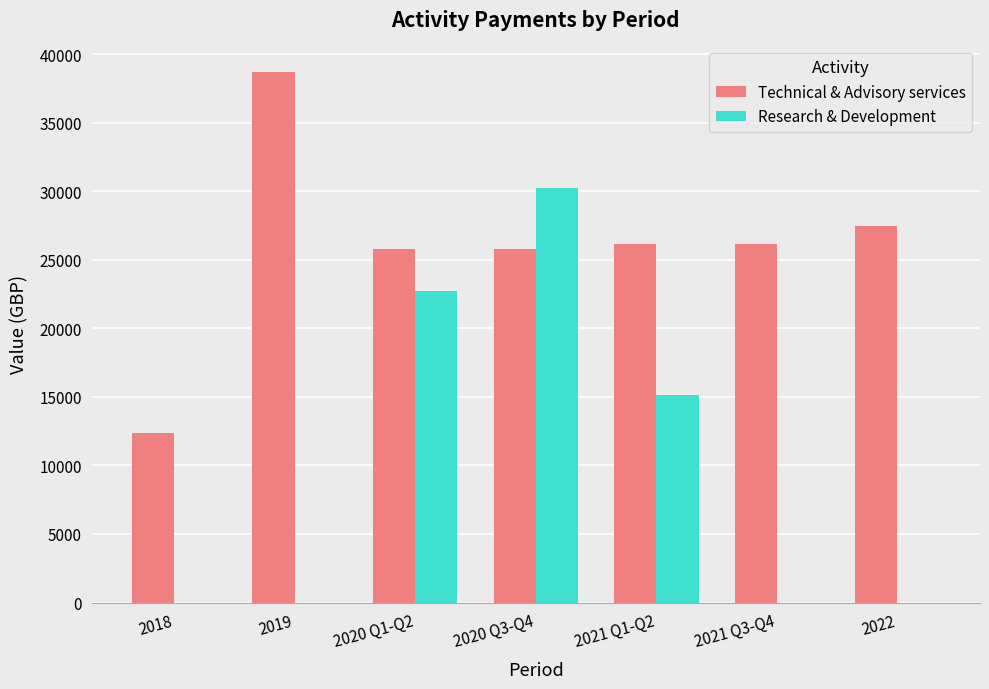

Reading left to right, list all the values displayed in this chart.

Technical & Advisory services: 2018=12370	2019=38700	2020 Q1-Q2=25800	2020 Q3-Q4=25800	2021 Q1-Q2=26134	2021 Q3-Q4=26134	2022=27494
Research & Development: 2018=0	2019=0	2020 Q1-Q2=22702	2020 Q3-Q4=30270	2021 Q1-Q2=15135	2021 Q3-Q4=0	2022=0